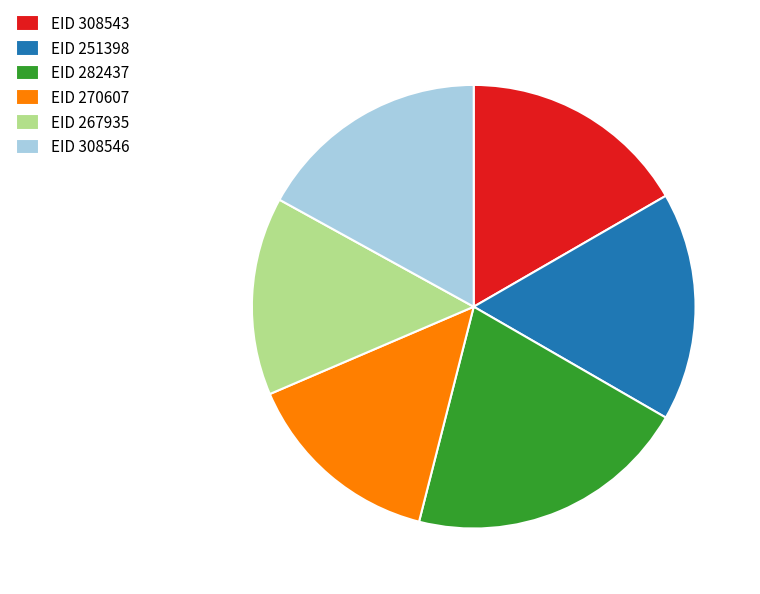

Do EID 267935 and EID 251398 together represent more than half of the pie?

No